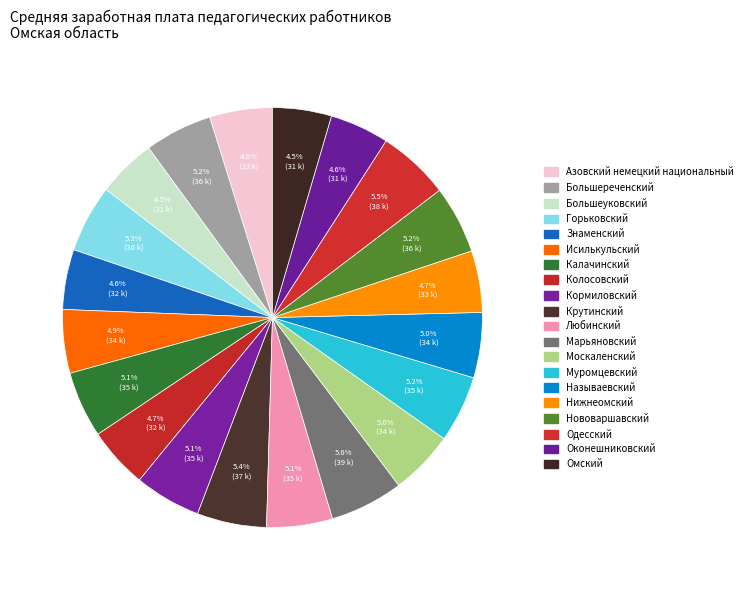

Combined, what portion of the pie is Называевский and Калачинский?

10.1%